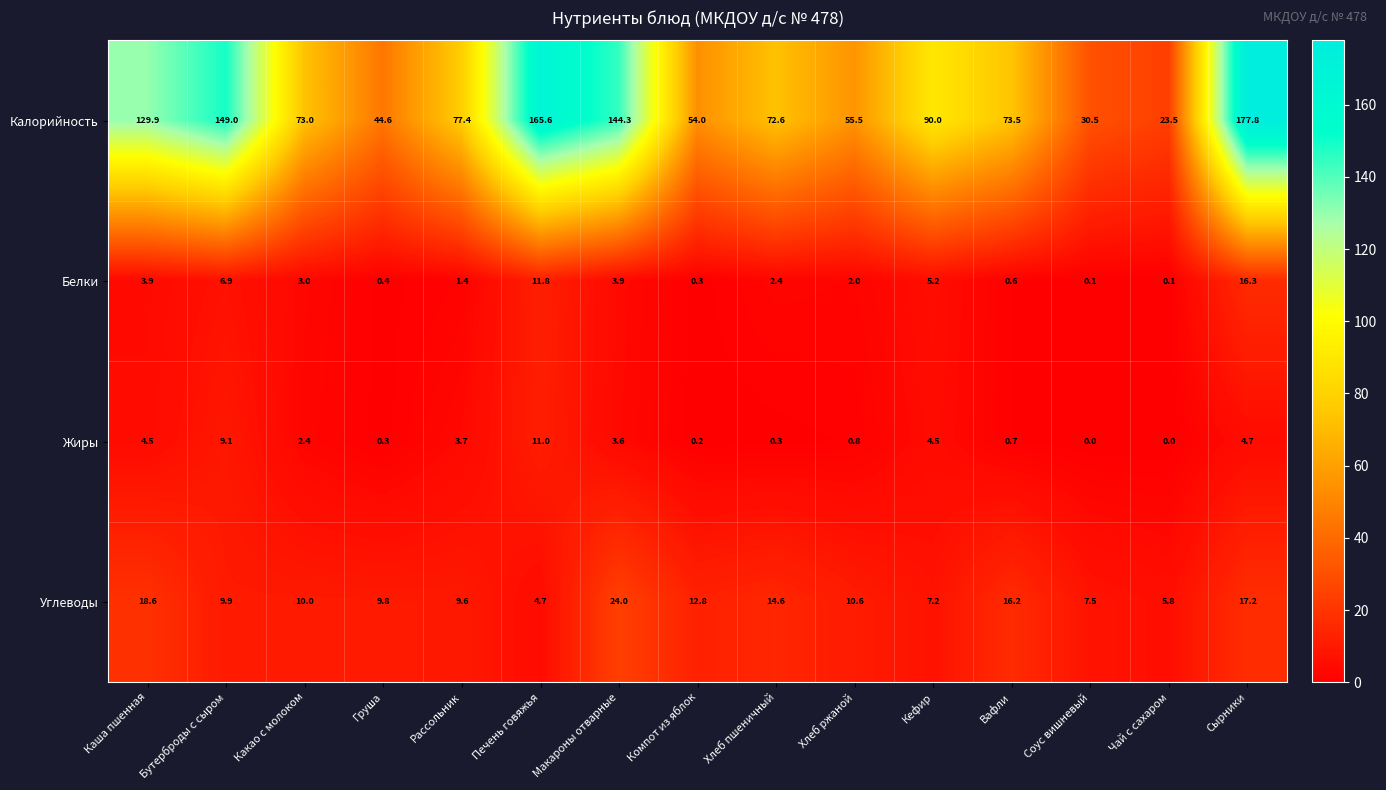

Which series has the widest spread of values?

Калорийность